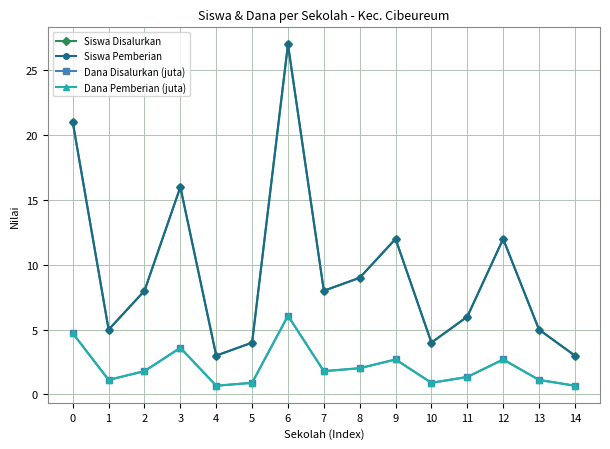

What is the smallest value displayed?

0.7